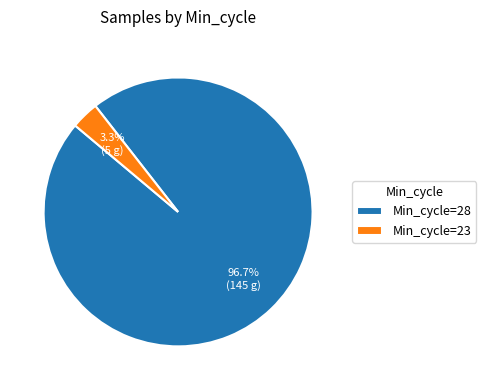

Which has a higher value, Min_cycle=23 or Min_cycle=28?

Min_cycle=28